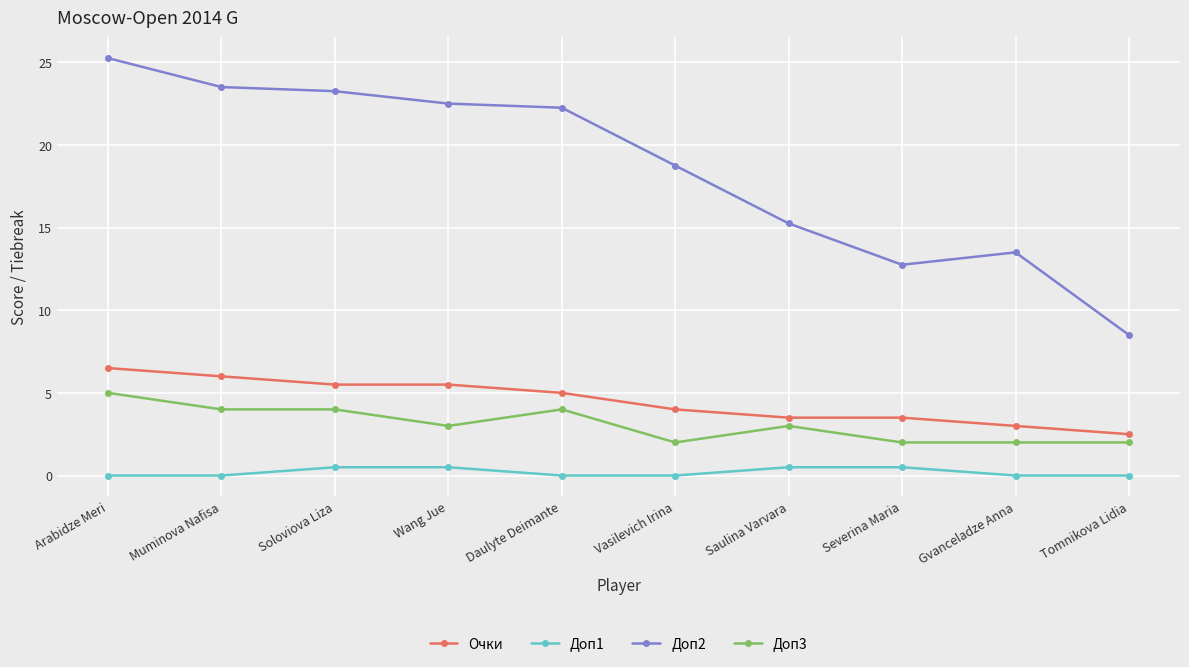

What is the minimum value for Очки?

2.5